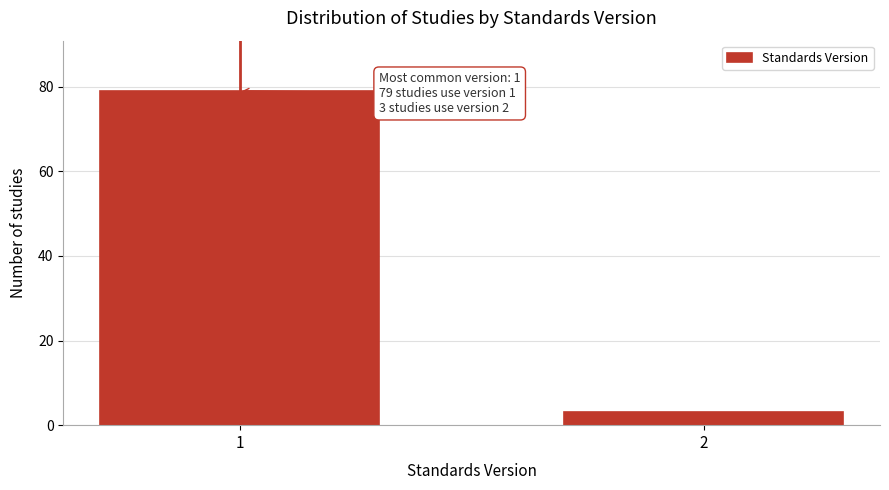

Reading left to right, extract all data points from this chart.

1=79	2=3